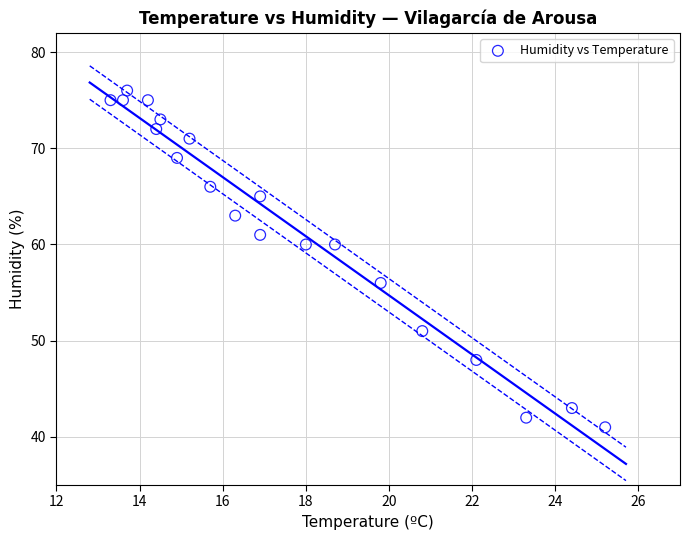

What is the range of Y values (max minus min)?

35